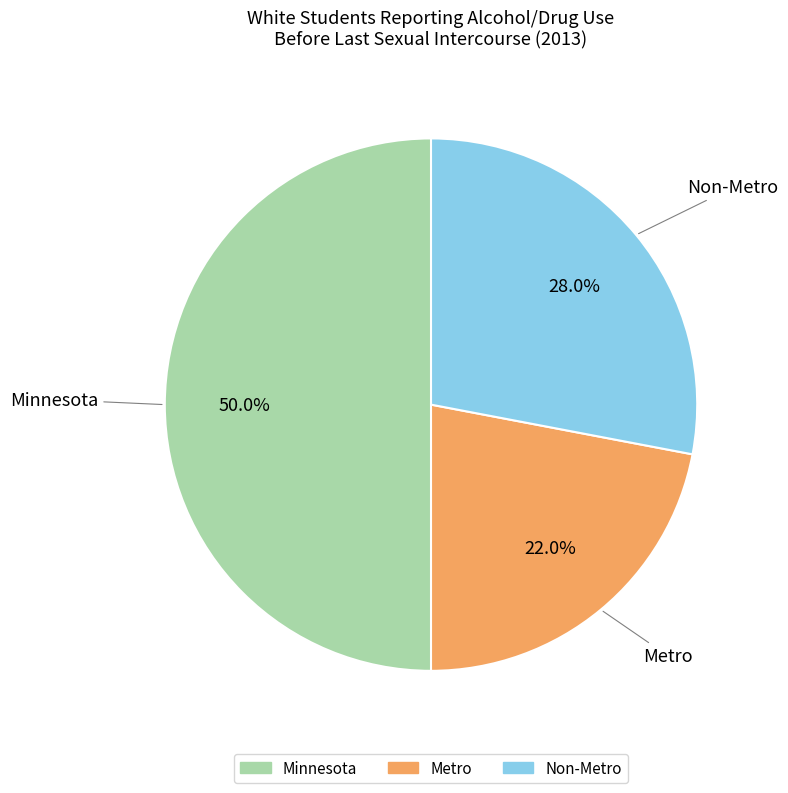

True or false: Non-Metro accounts for 28% of the total.

True